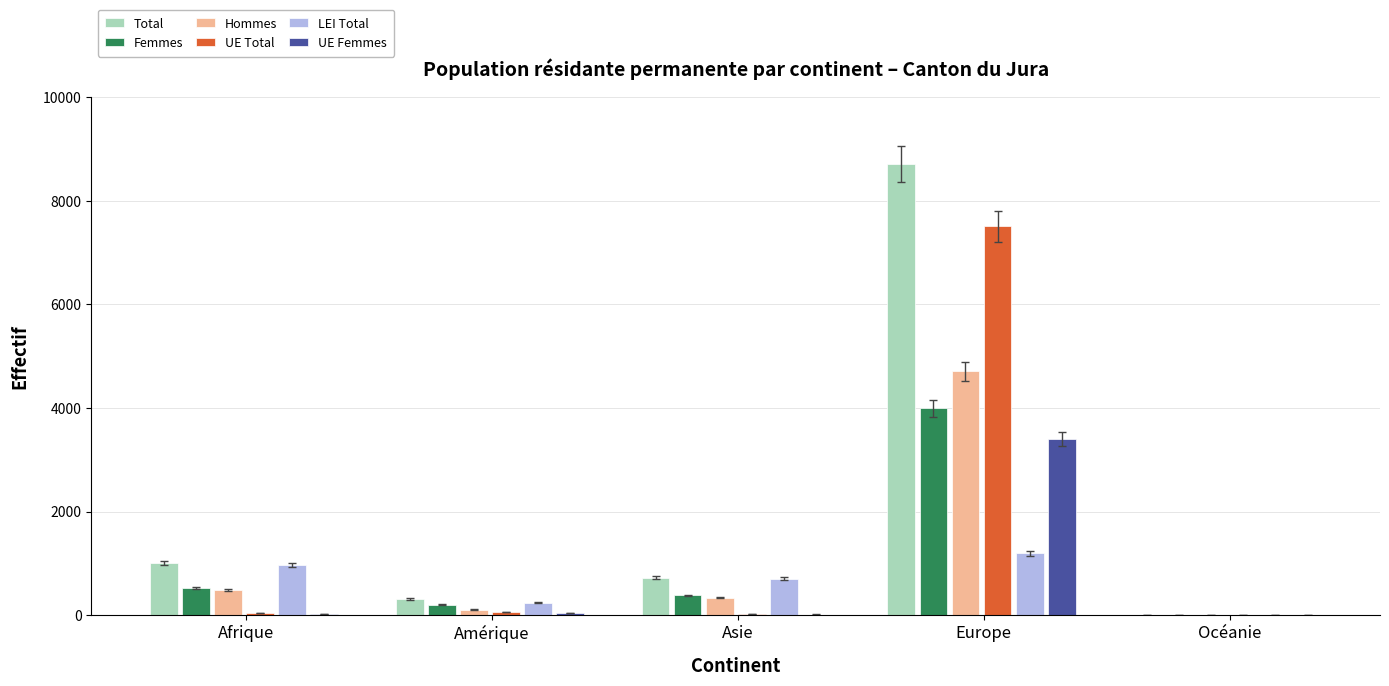

Are the bars grouped side by side (vs. stacked)?

Yes